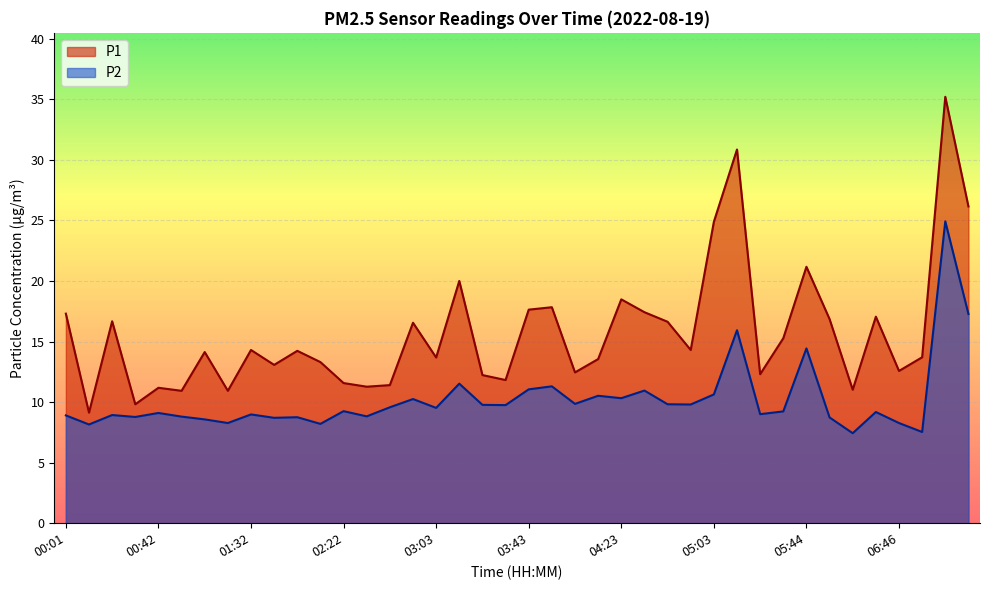

True or false: P2 has more than 2 points higher than both neighbors.

True